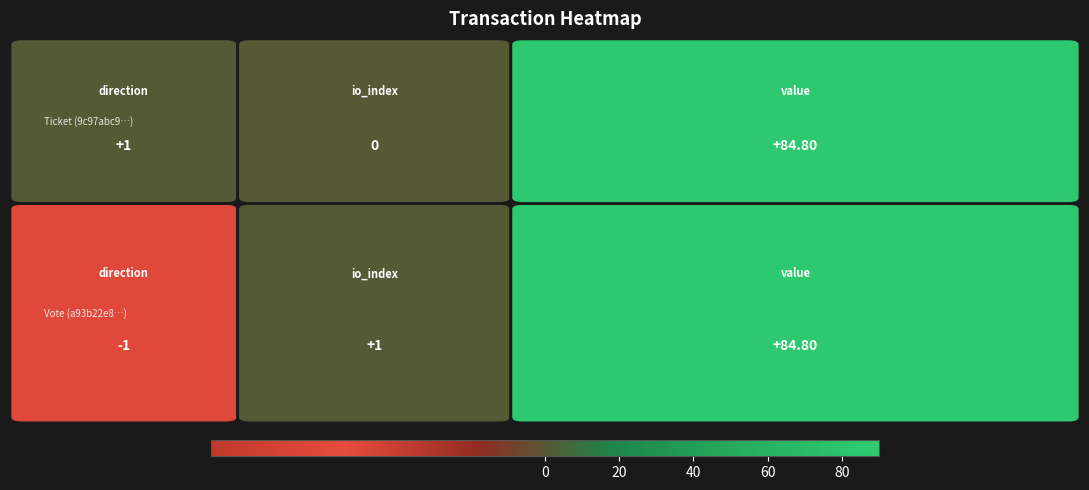

What is the difference between the Vote values at Vote and Ticket?

2.0